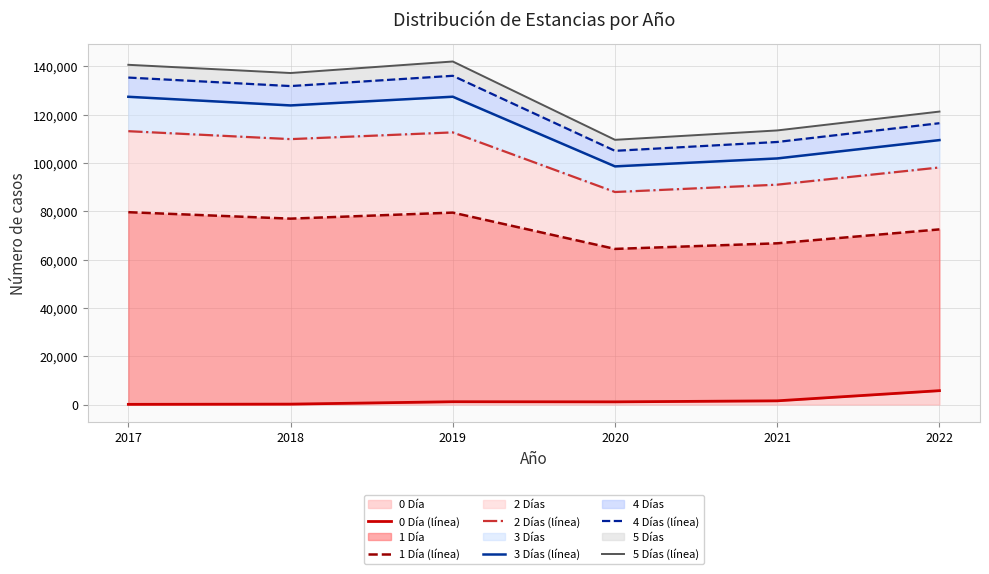

True or false: 1 Día (línea) has a value of 116655 at 2017.

False